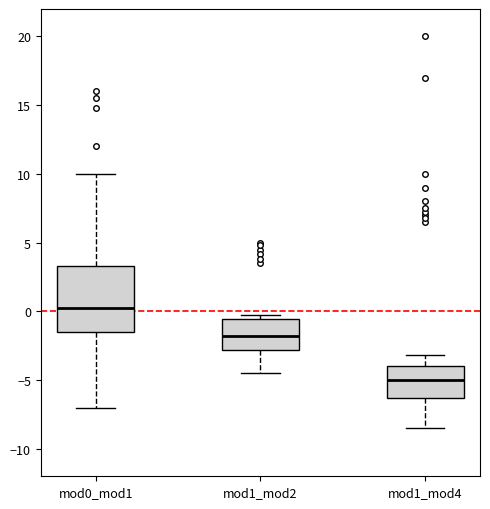

Reading left to right, transcribe this box plot: for each box, give where its median line is, the range the box spans, and where its two whiskers end, as read against the y-axis. The values are not printed on the chart, so give them approximately, as read against the axis.

mod0_mod1: median 0.5, box -1.5 to 3.5, whiskers -7.0 to 10.0
mod1_mod2: median -2.0, box -3.0 to -0.5, whiskers -4.5 to -0.5 (just above the box's upper edge)
mod1_mod4: median -5.0, box -6.5 to -4.0, whiskers -8.5 to -3.0